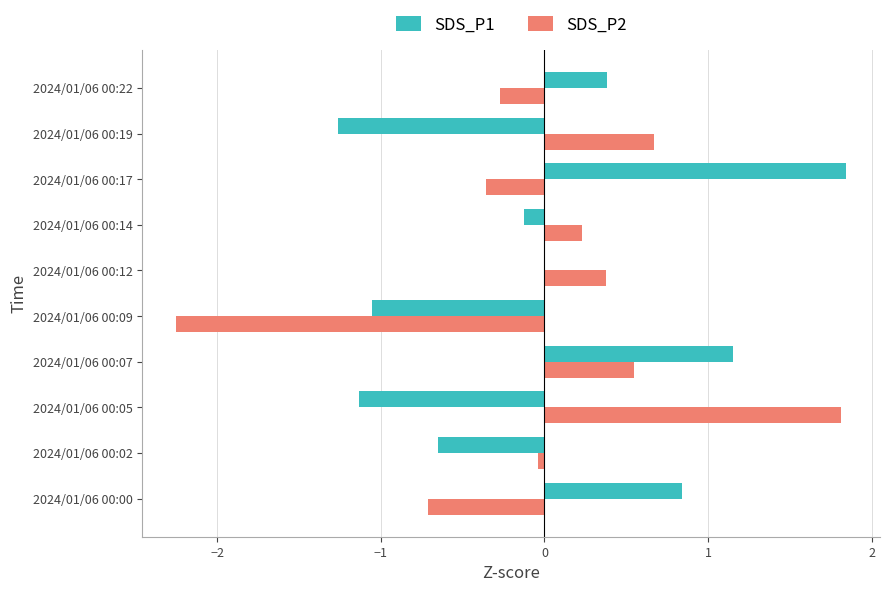

The SDS_P1 series shows -0.3 at 2024/01/06 00:19. True or false?

False